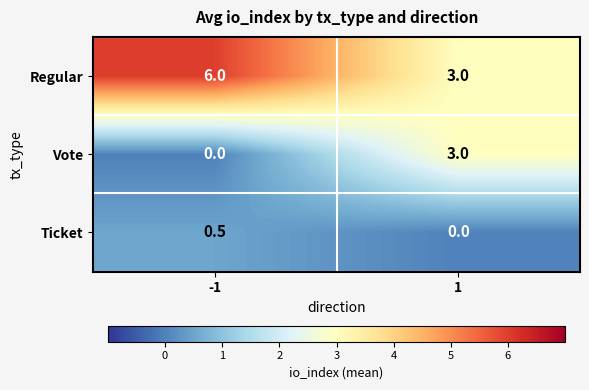

What is the spread (max minus min) of values at -1?

6.0